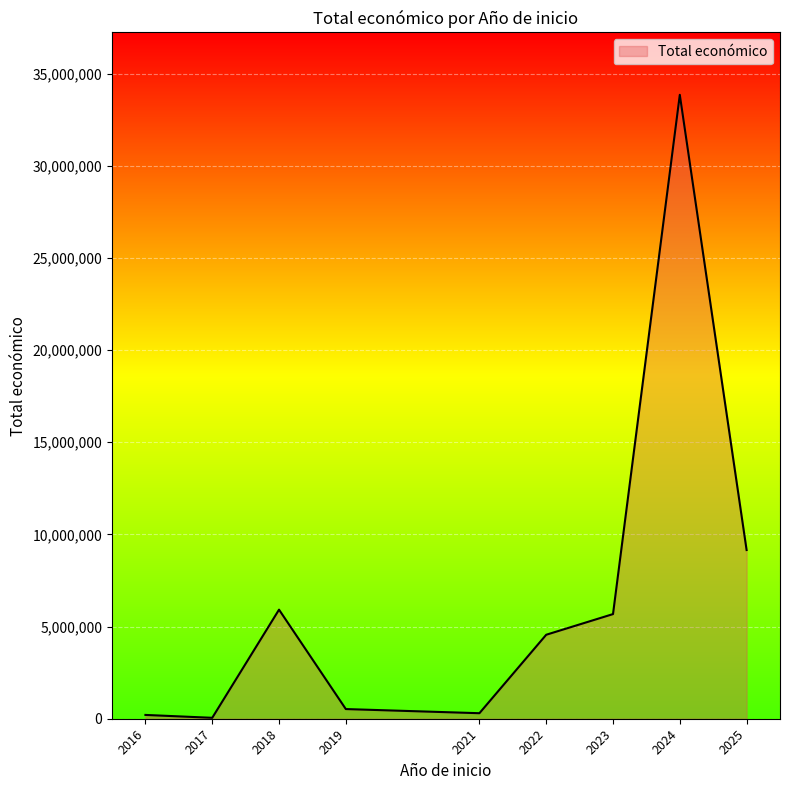

What is the change in value from 2018 to 2024?

+27935320